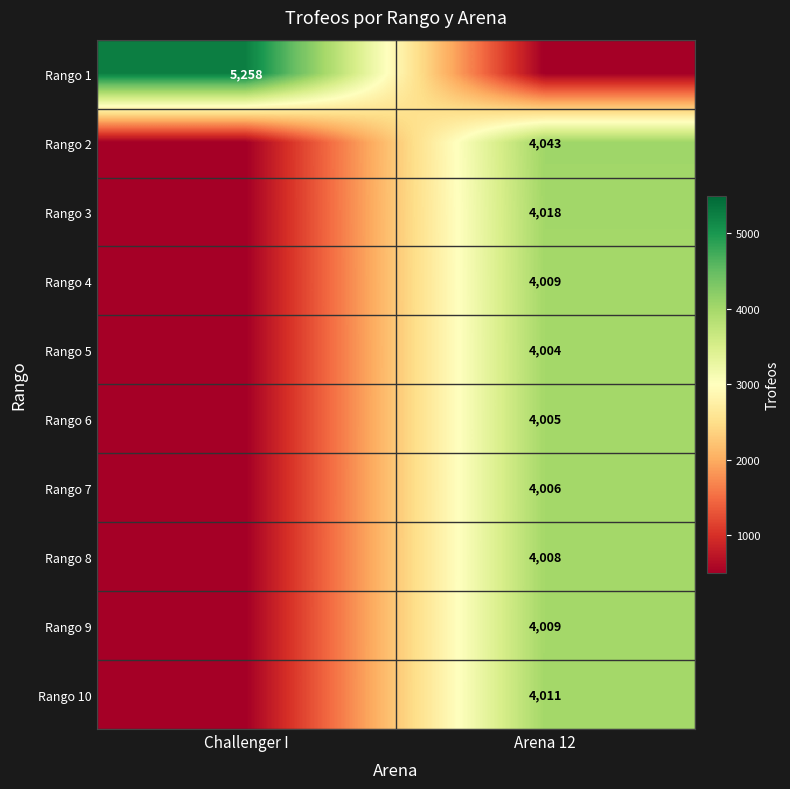

True or false: Rango 8 has a value of 6117 at Arena 12.

False